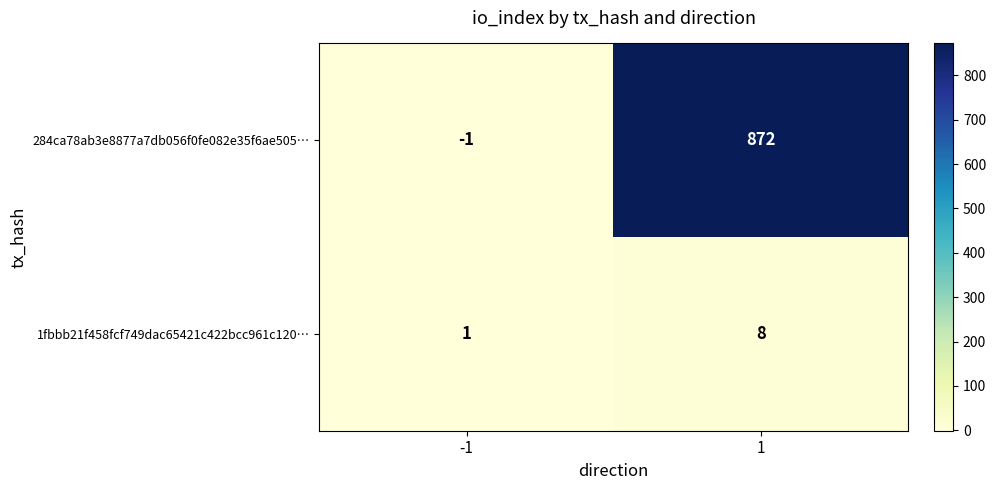

Reading right to left, what are all the values shown in this chart?

284ca78ab3e8877a7db056f0fe082e35f6ae505…: 1=872	-1=-1
1fbbb21f458fcf749dac65421c422bcc961c120…: 1=8	-1=1